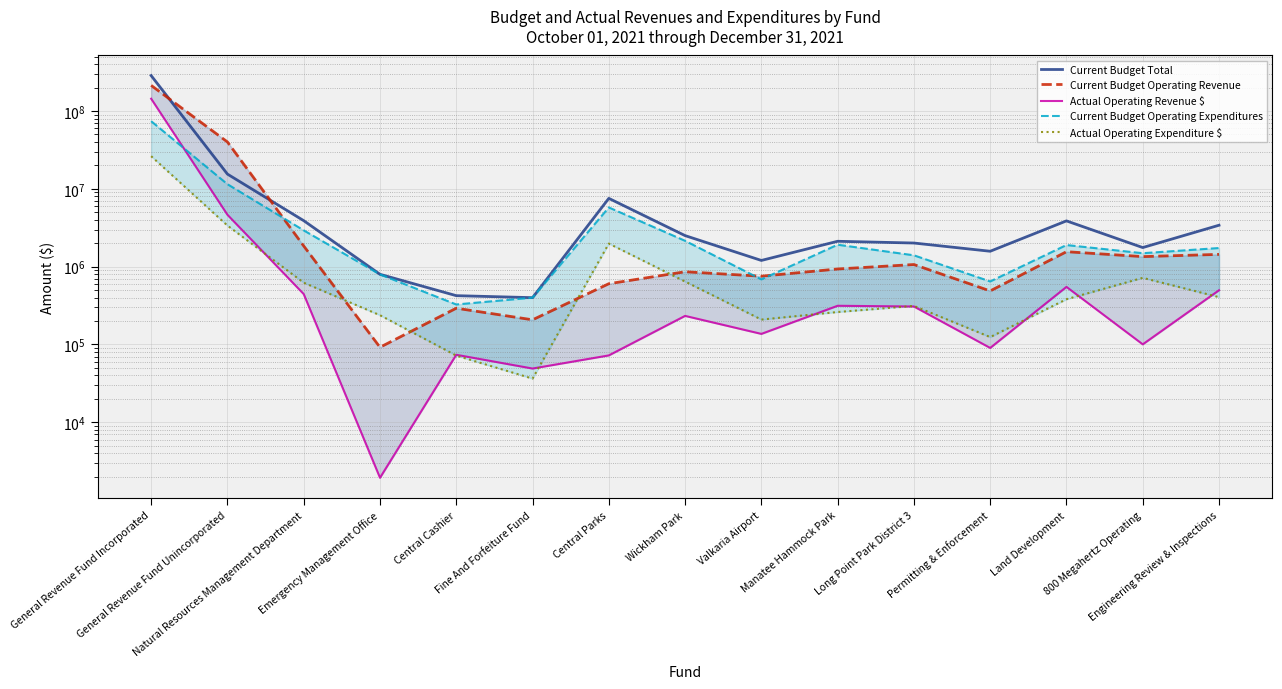

Which series has the widest spread of values?

Current Budget Total